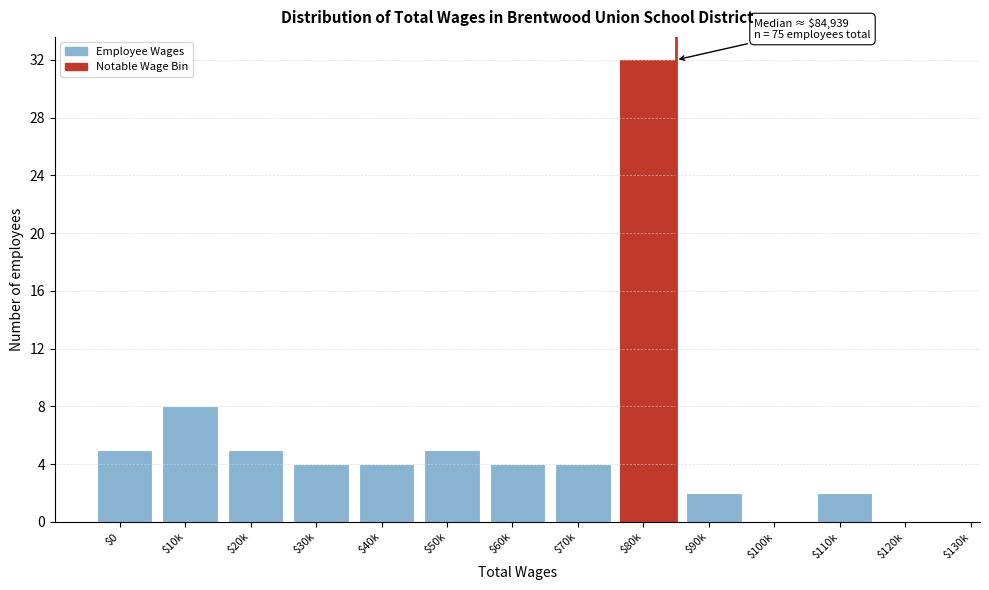

The value at $40k is 4. True or false?

True